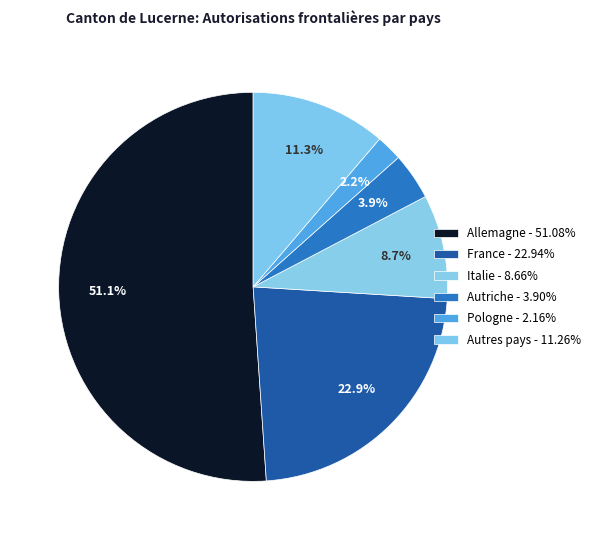

How many segments does this pie chart have?

6